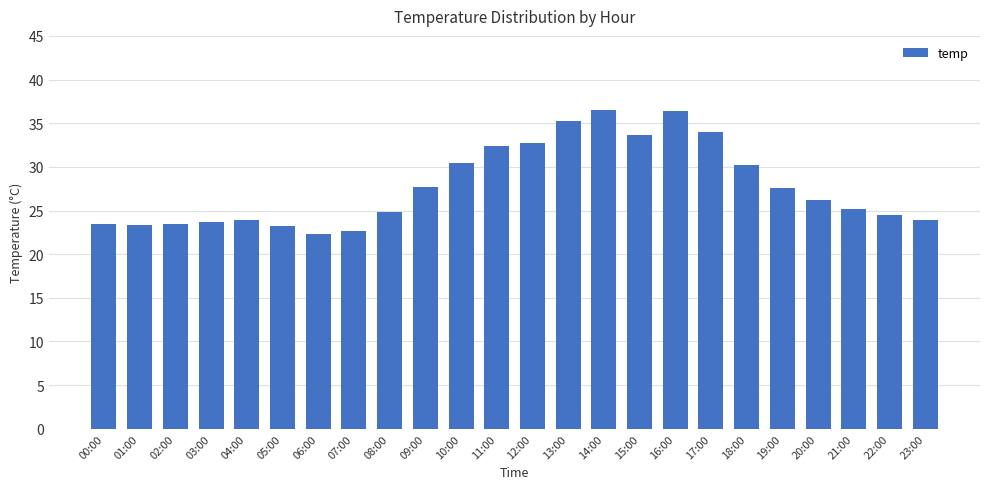

What is the label of the 20th bar from the right?

04:00